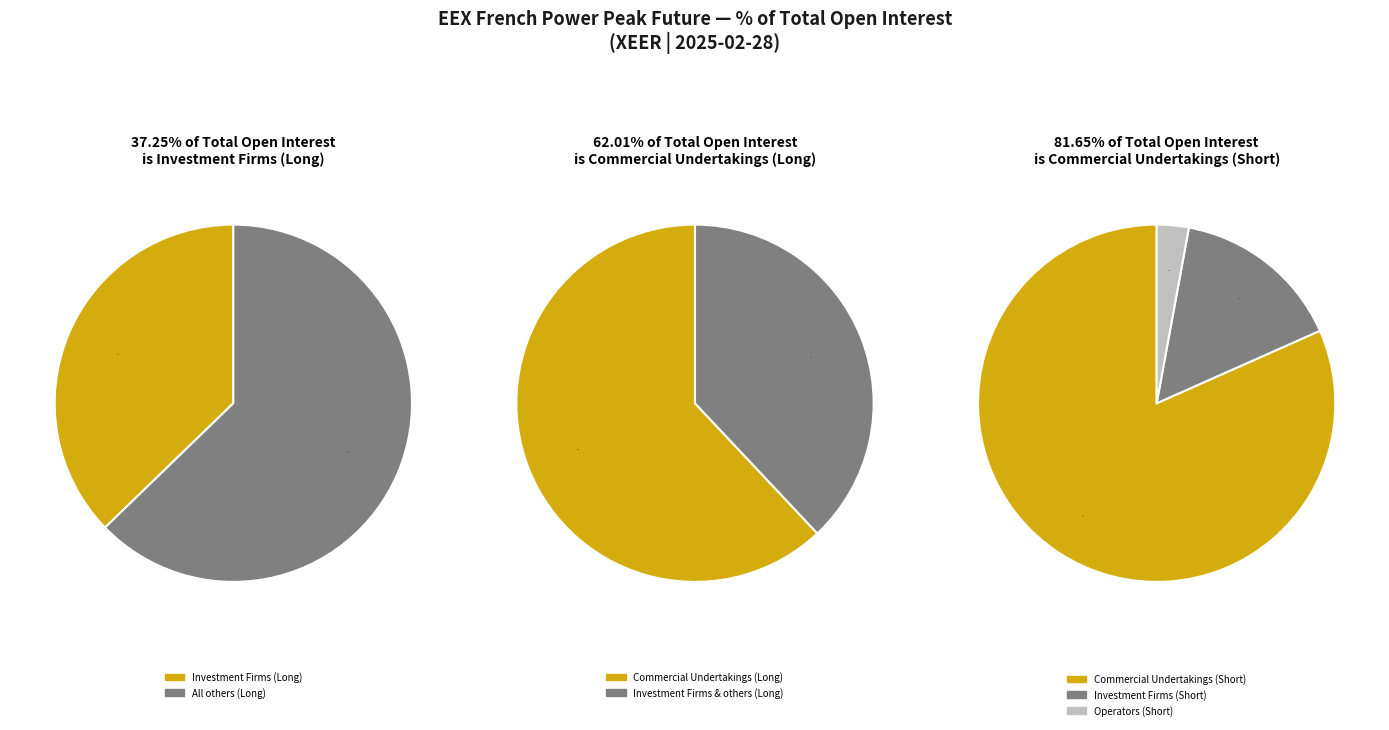

To the nearest percent, what percentage of the pie is Investment Firms or credit institutions?

16%